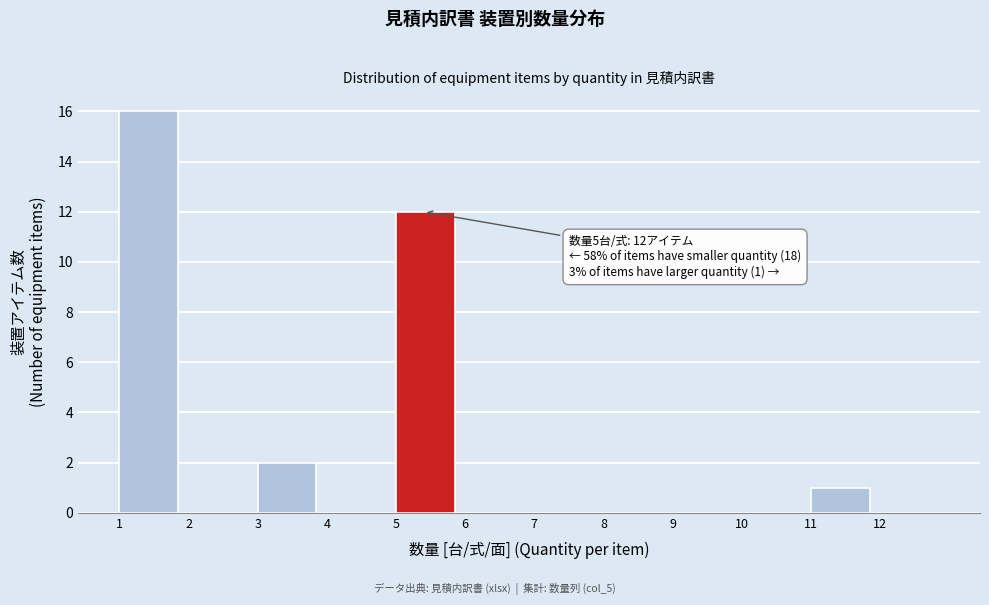

Over which range of the x-axis is the bar tallest?

1 to 2